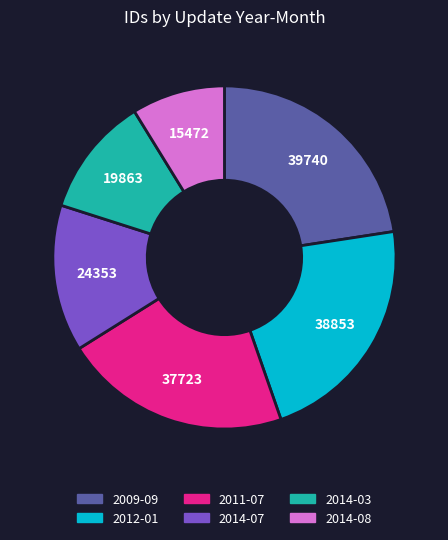

Do 2009-09 and 2012-01 together represent more than half of the pie?

No